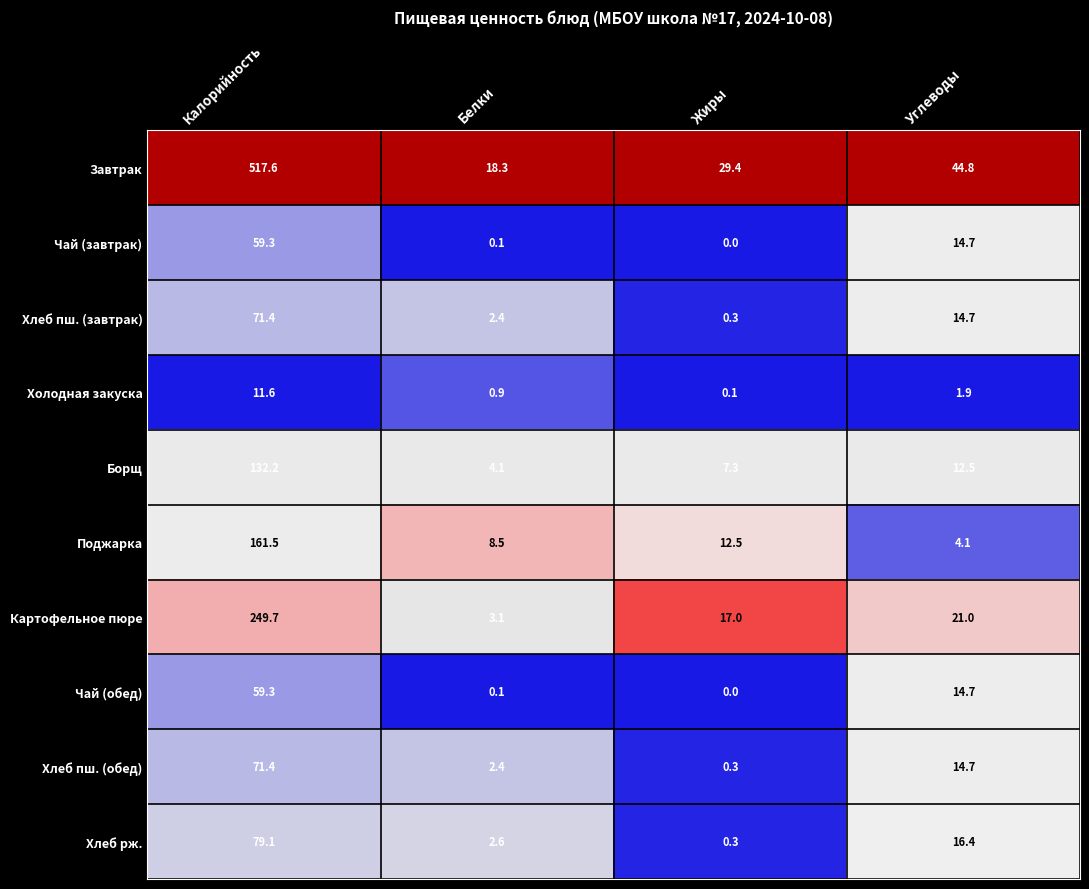

Which series has the largest range (max minus min)?

Завтрак